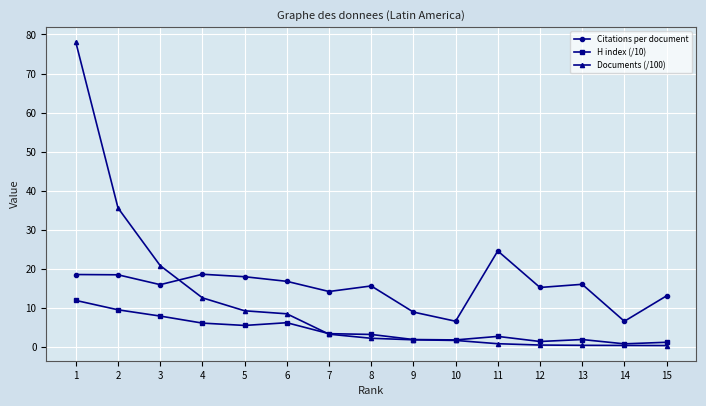

Which series has the largest total across all categories?

Citations per document